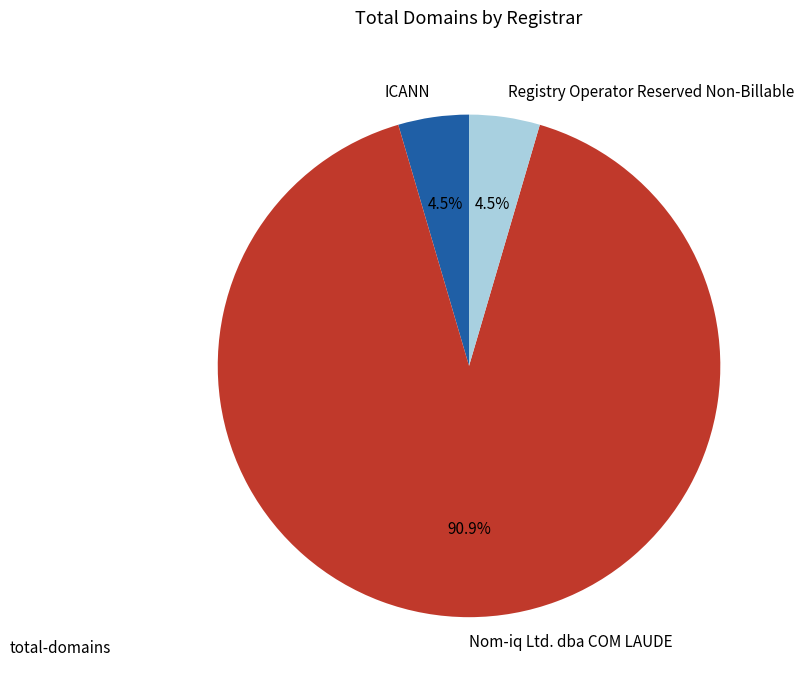

What percentage is NOT represented by Registry Operator Reserved Non-Billable?

95.5%